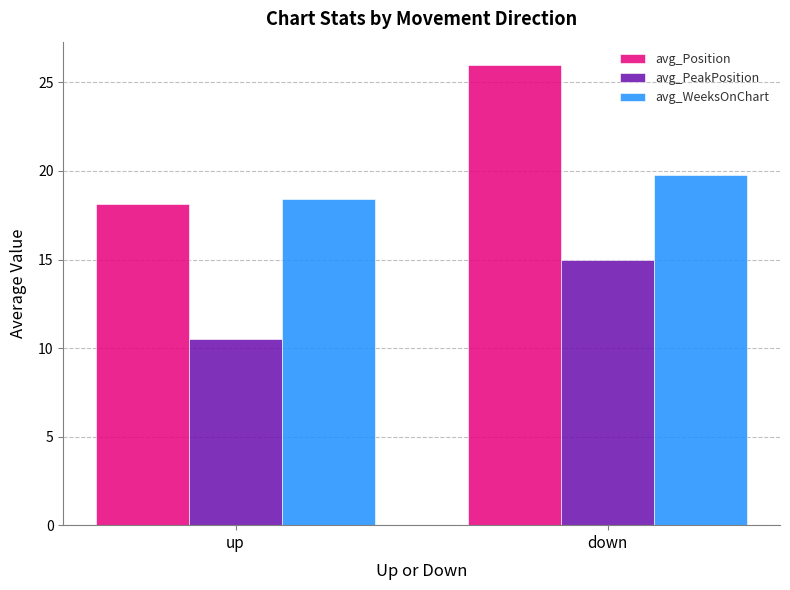

How many bars are there in each group?

3